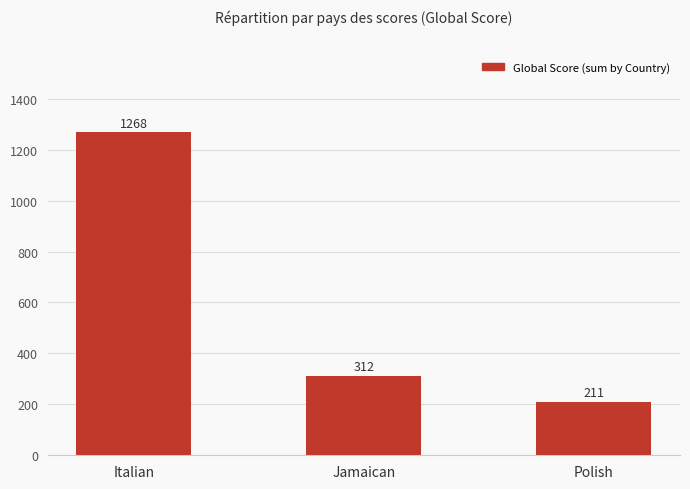

Rank the categories by value from lowest to highest.

Polish, Jamaican, Italian